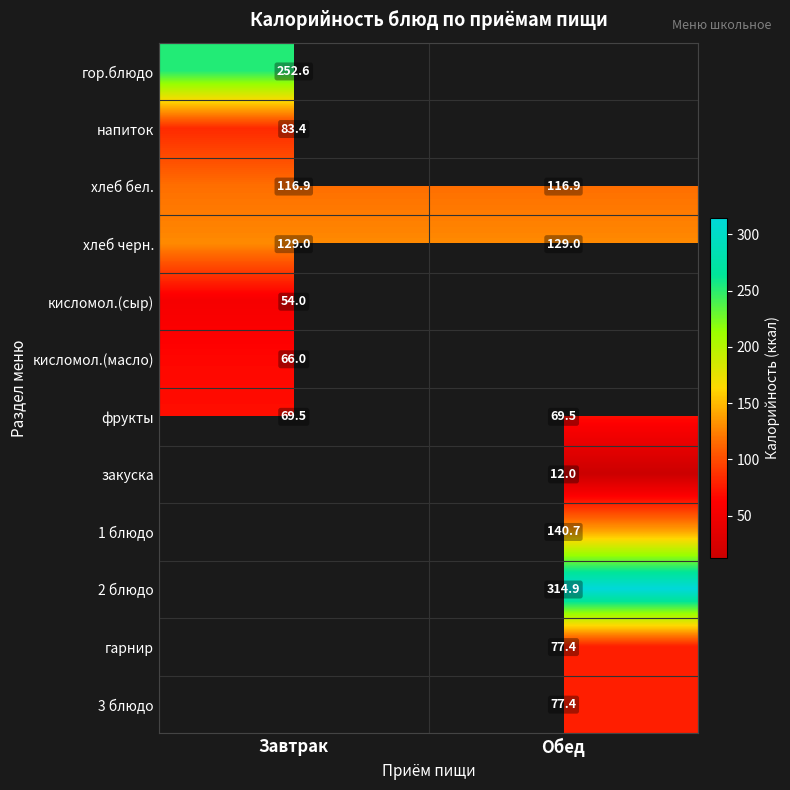

How many data points does each series have?

2